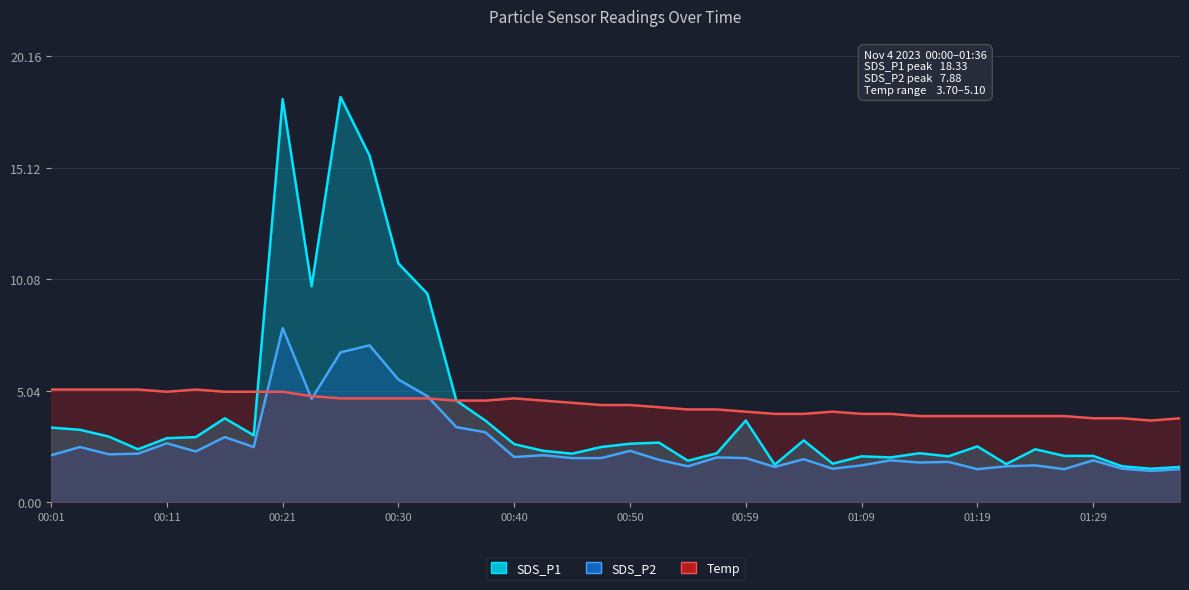

At which label is SDS_P2 closest to 4?

00:35